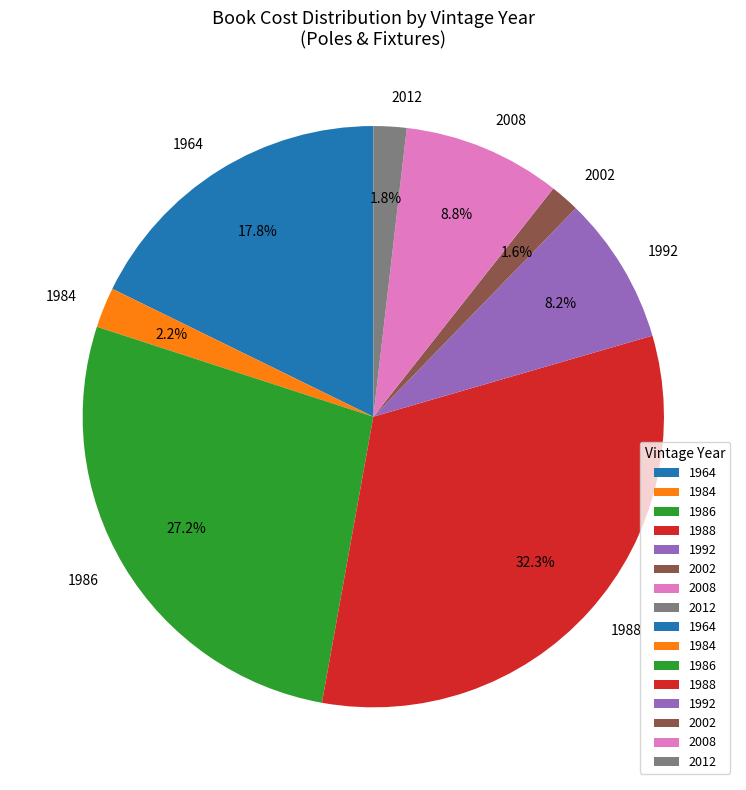

Which category has the biggest portion of the pie?

1988